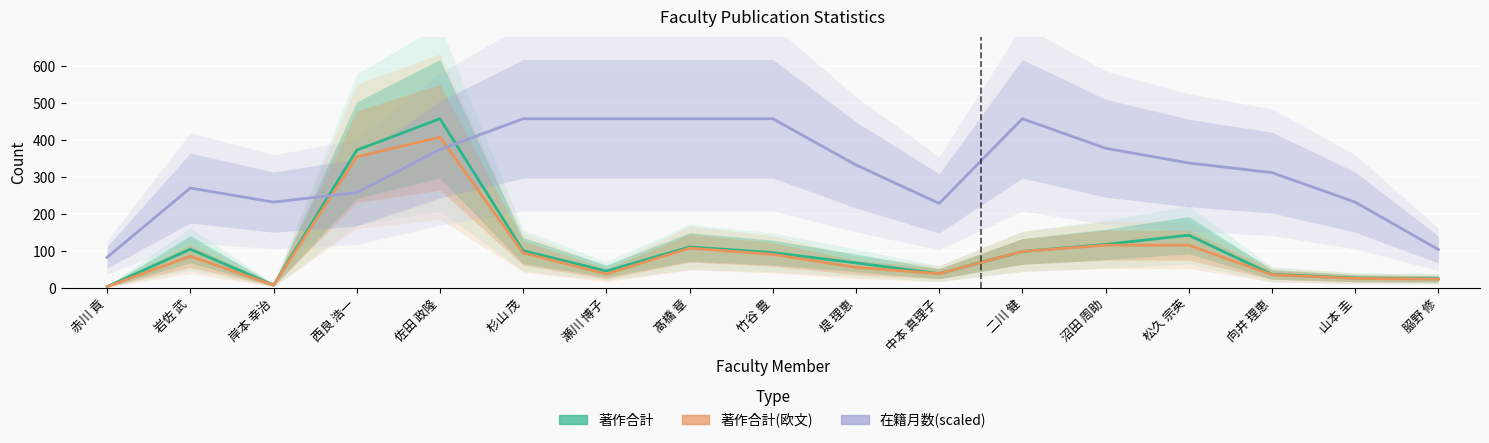

Read the 在籍月数(scaled) value at 二川 健.

458.0